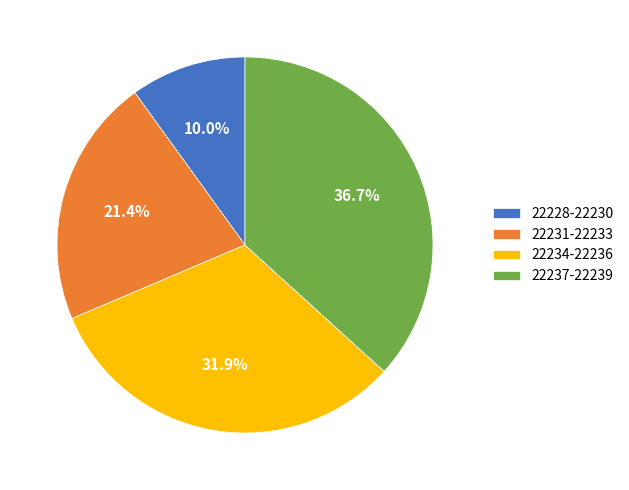

Approximately how many times larger is the value at 22237-22239 compared to 22234-22236?

1.2